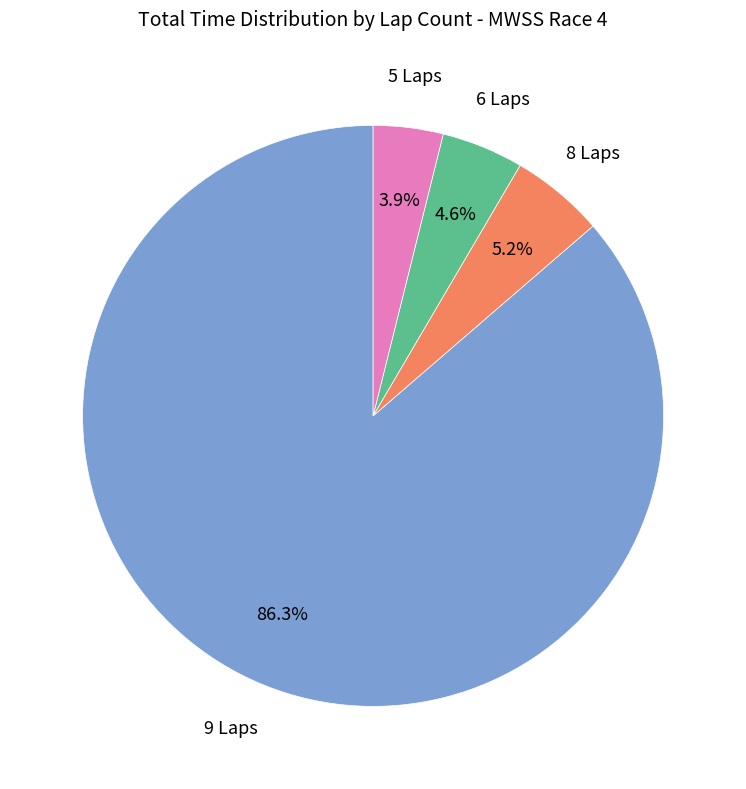

Which category has the smallest portion of the pie?

5 Laps